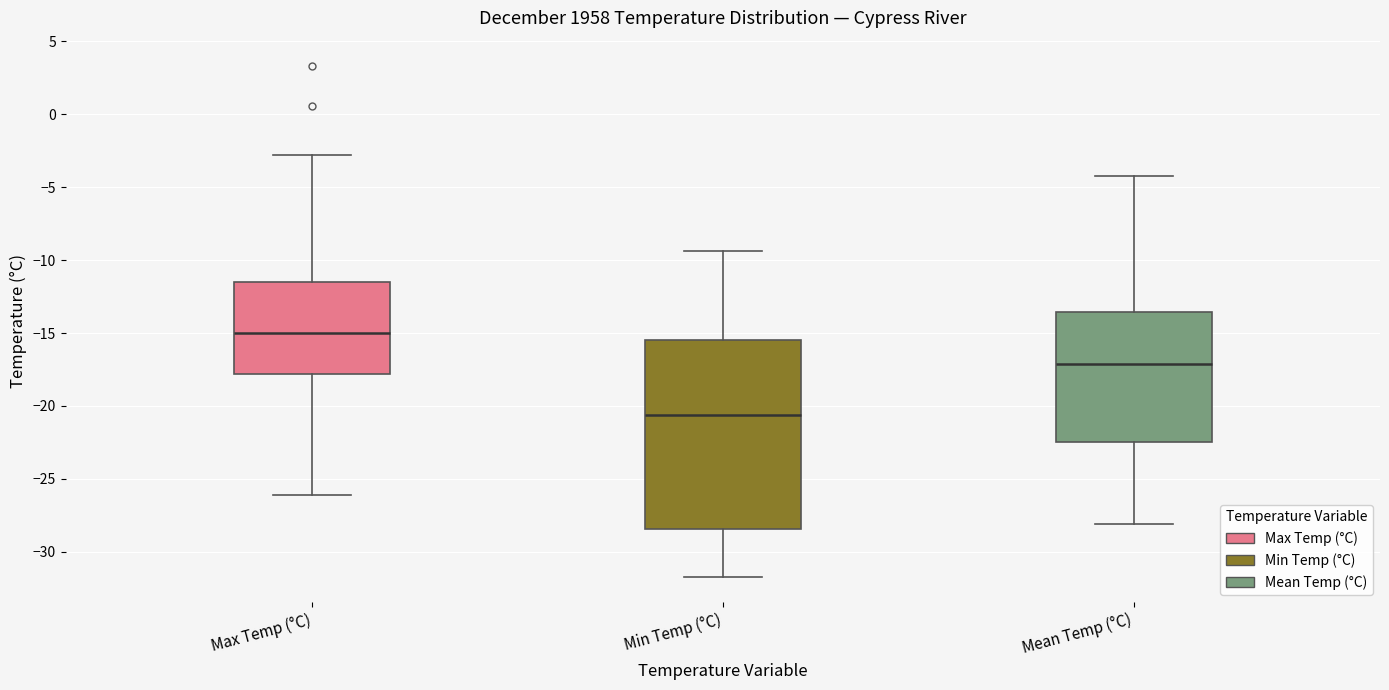

Which box is the tallest, from its lower edge to its upper edge?

Min Temp (°C)